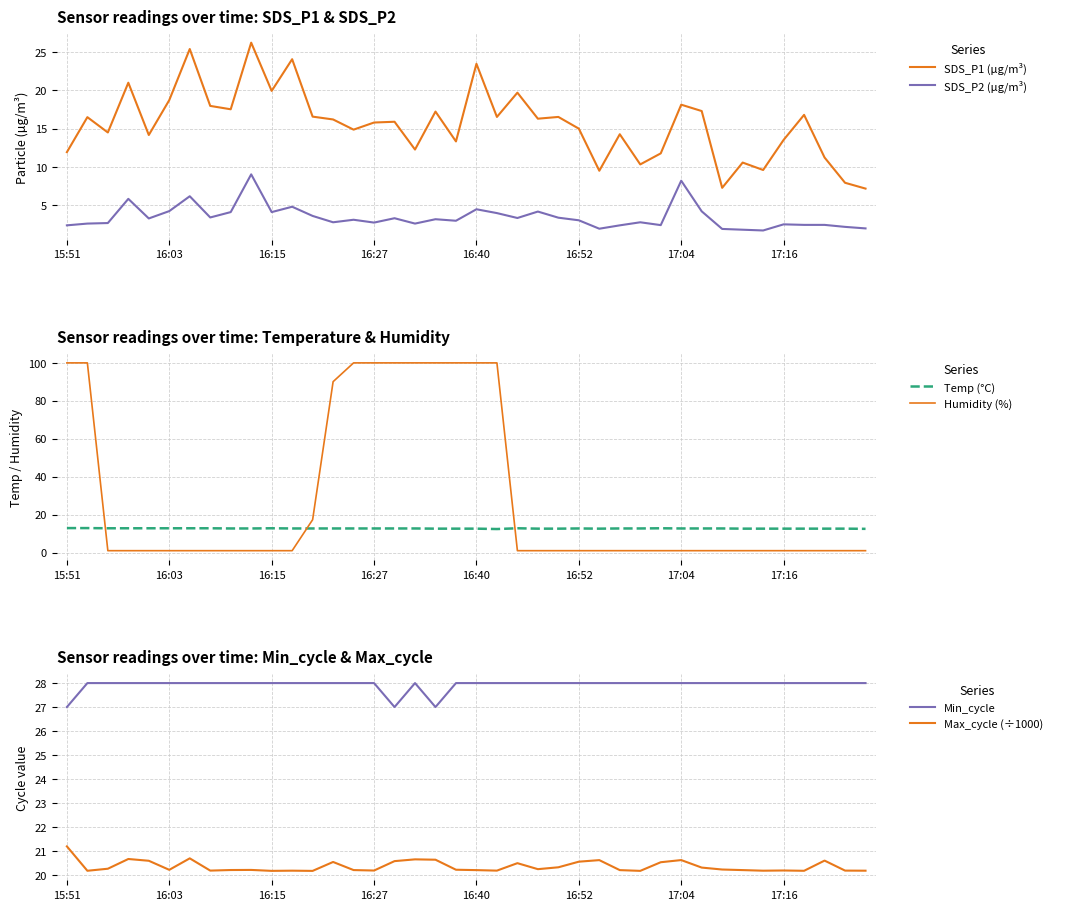

List the labels in order of Max_cycle (÷1000) value, largest first.

15:51, 17:04, 16:27, 17, 18, 30, 26, 37, 16:40, 16, 25, 13, 29, 22, 24, 31, 16:15, 23, 32, 19, 16:52, 9, 8, 14, 33, 20, 27, 35, 15, 17:16, 38, 21, 11, 34, 39, 16:03, 36, 10, 28, 12